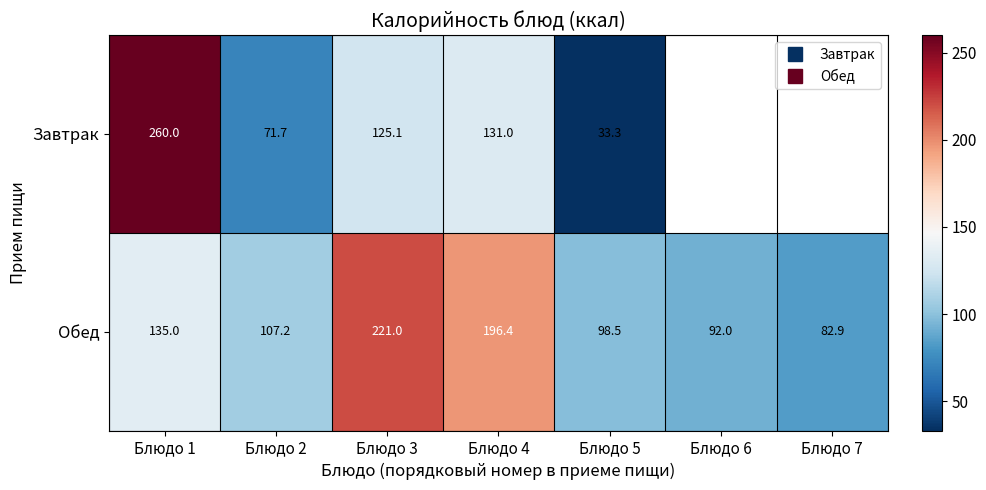

What is the minimum value for Завтрак?

33.3